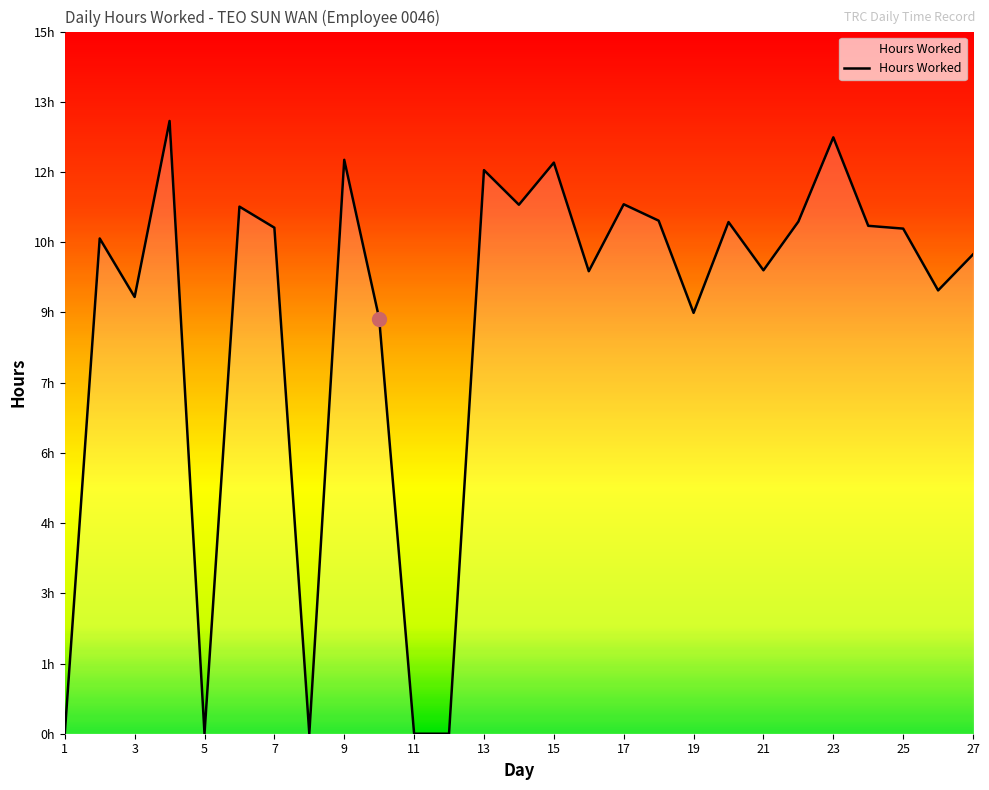

At which category does the data reach its first local peak?

2